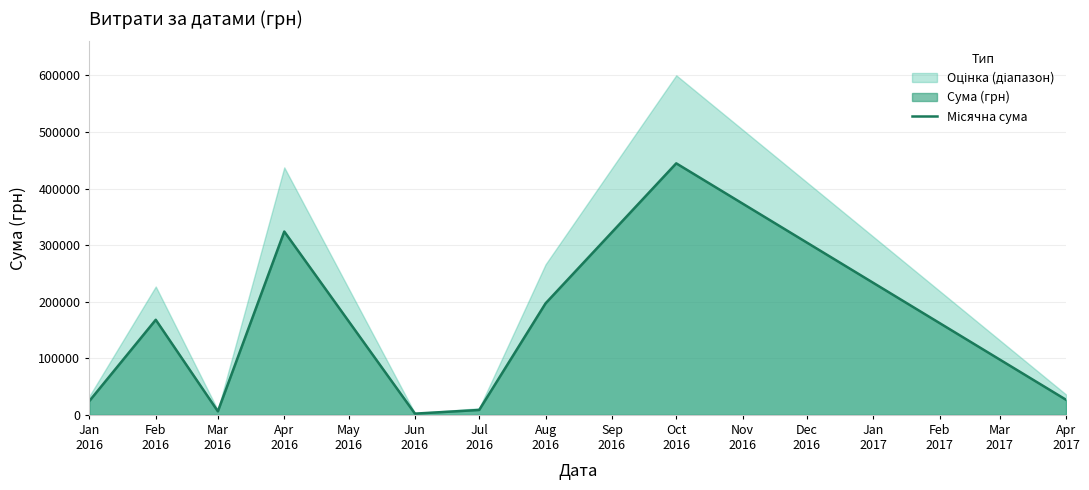

What is the label of the 7th point from the left?

Aug 2016